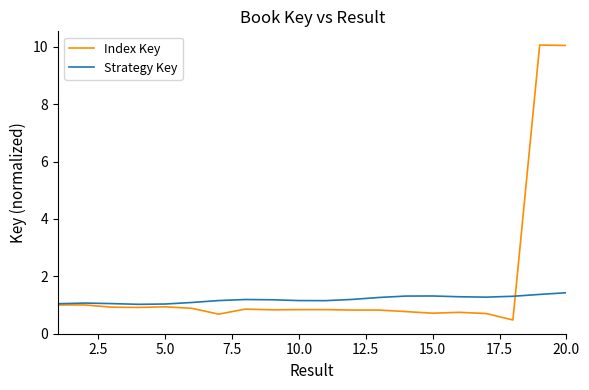

Which series has the largest total across all categories?

Index Key